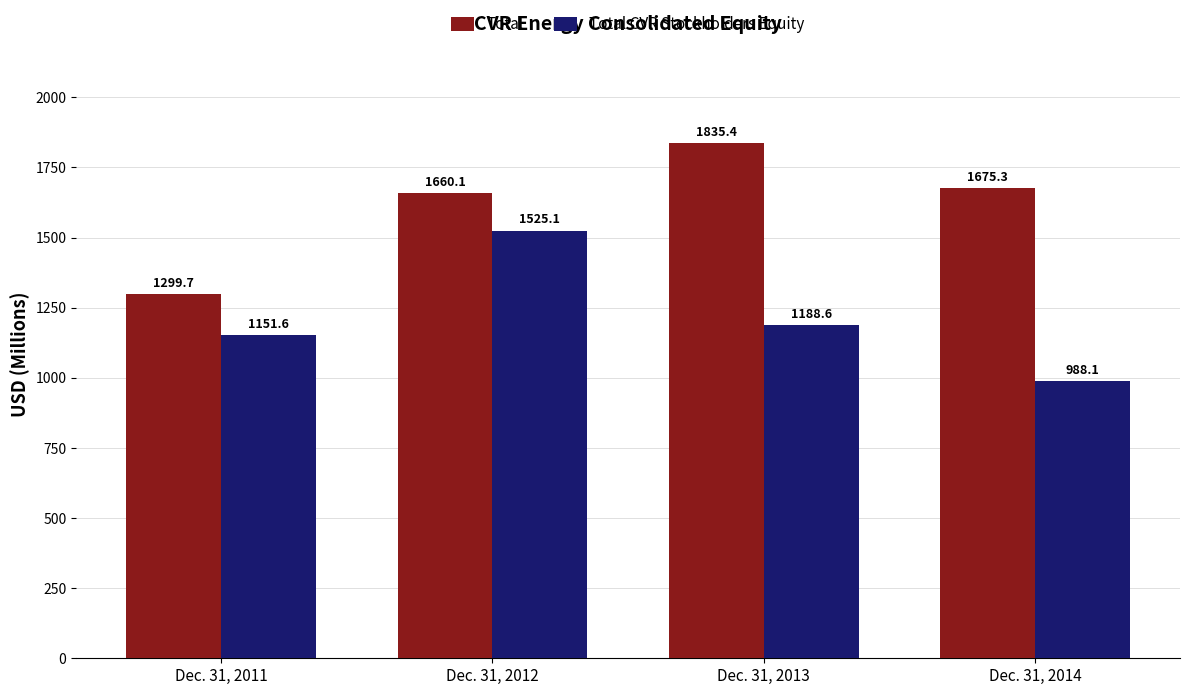

Count the number of data series in this chart.

2